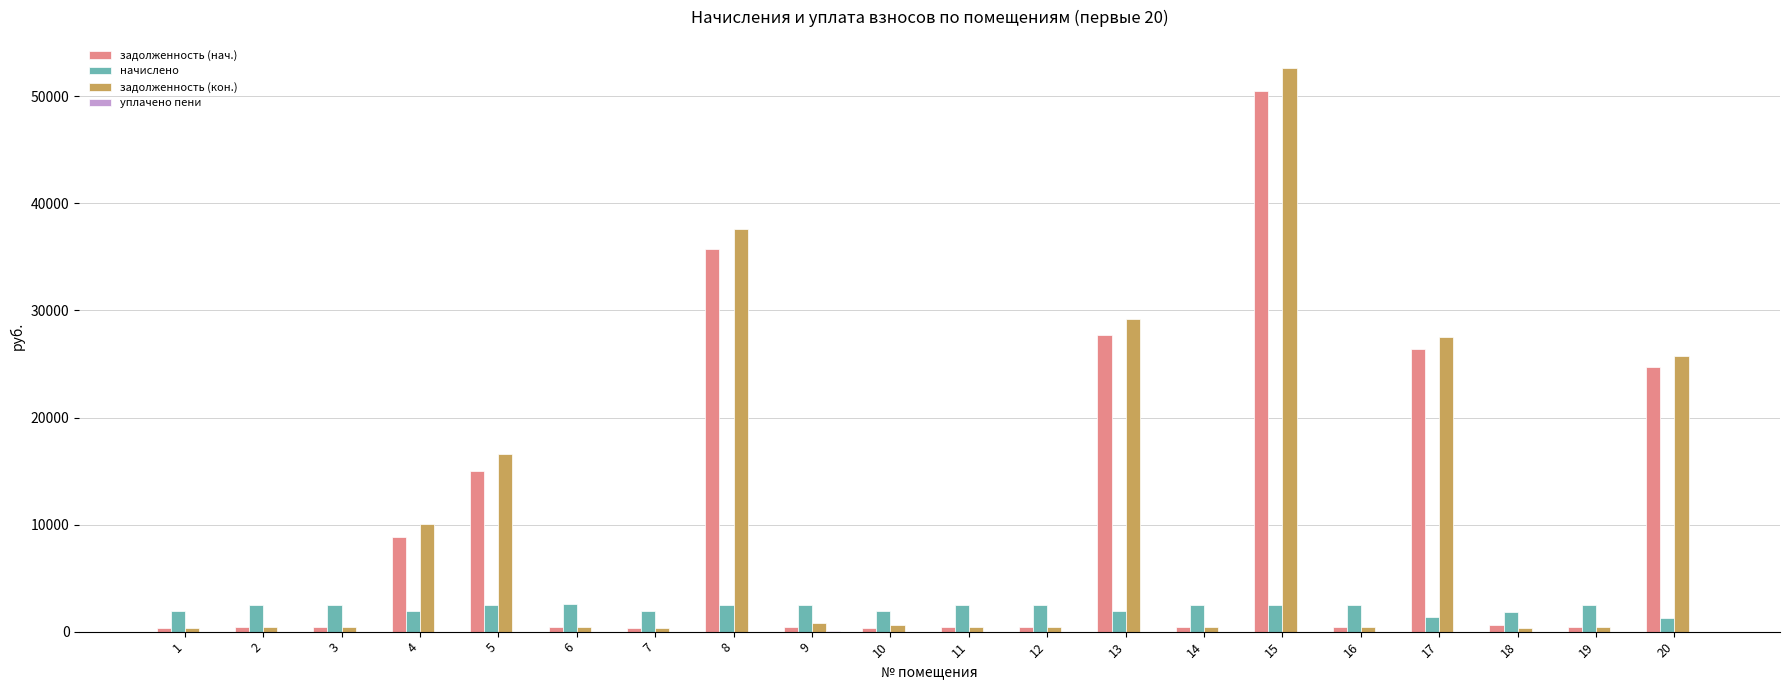

The задолженность (нач.) series shows 18755.4 at 15. True or false?

False